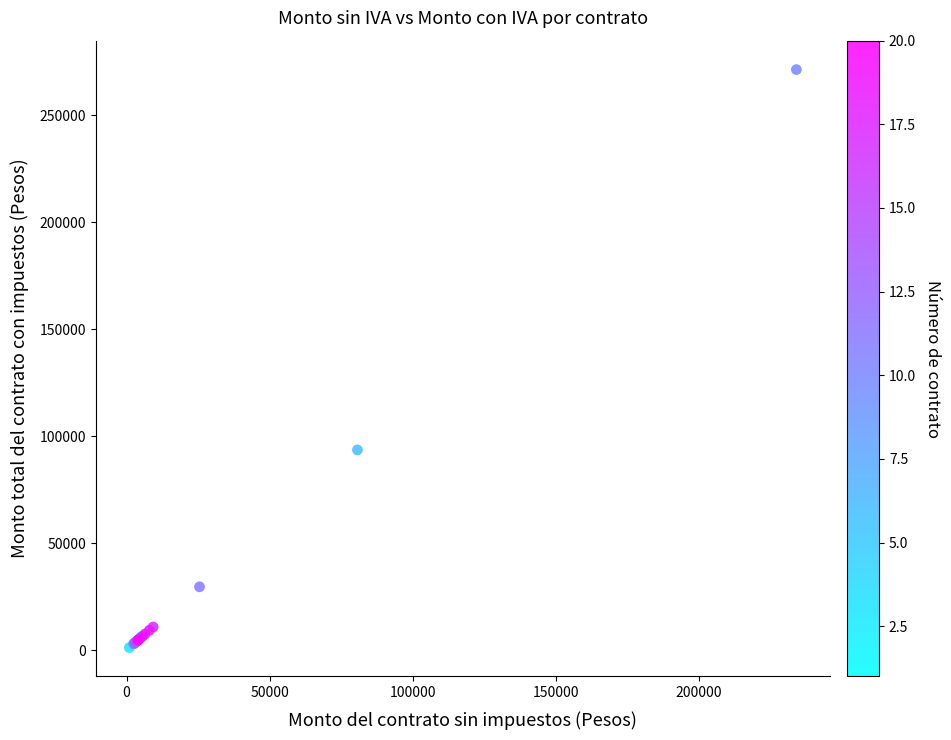

What Y value in the scatter plot is closest to 136298?

93588.8